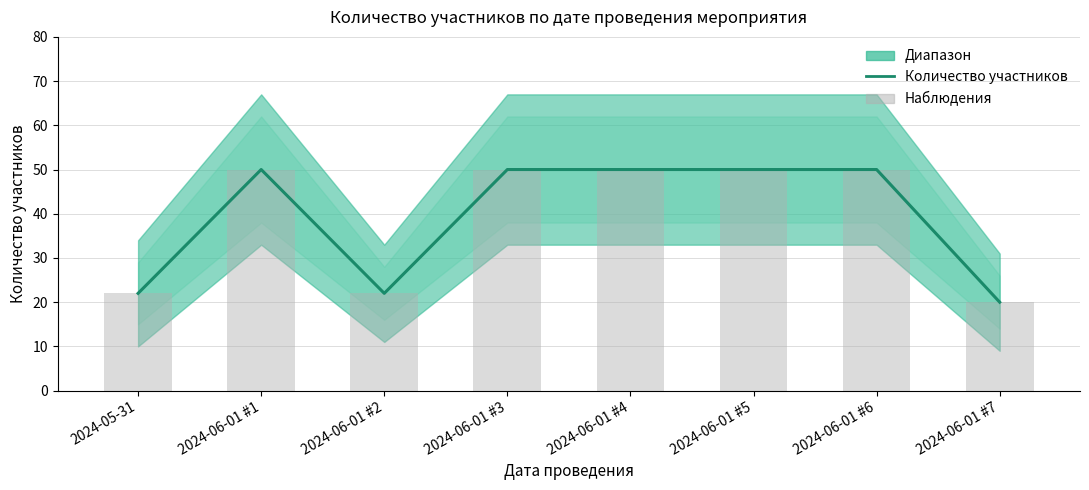

At how many categories does at least one series exceed 35?

5